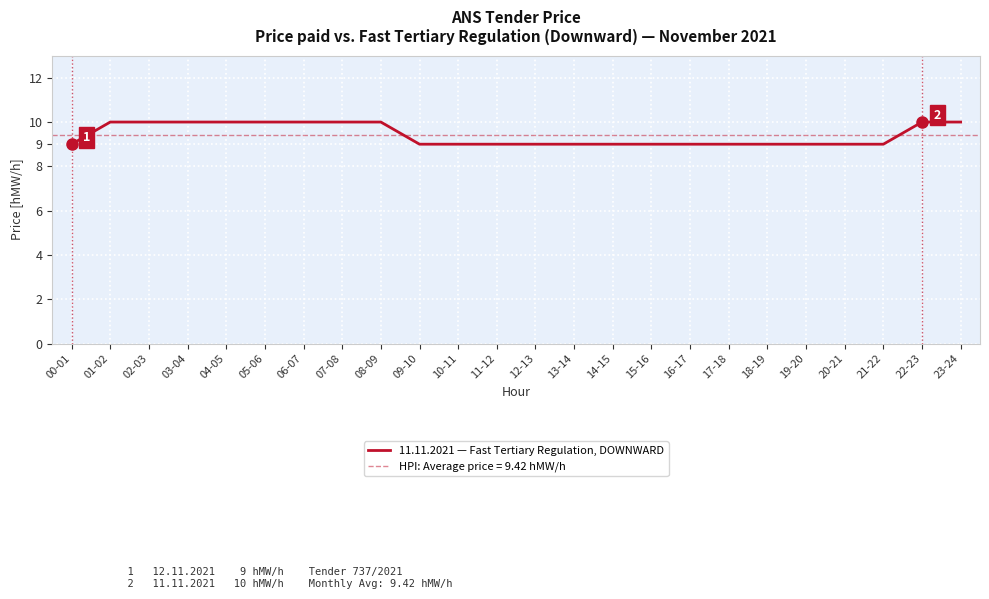

Which has a higher value, 03-04 or 17-18?

03-04